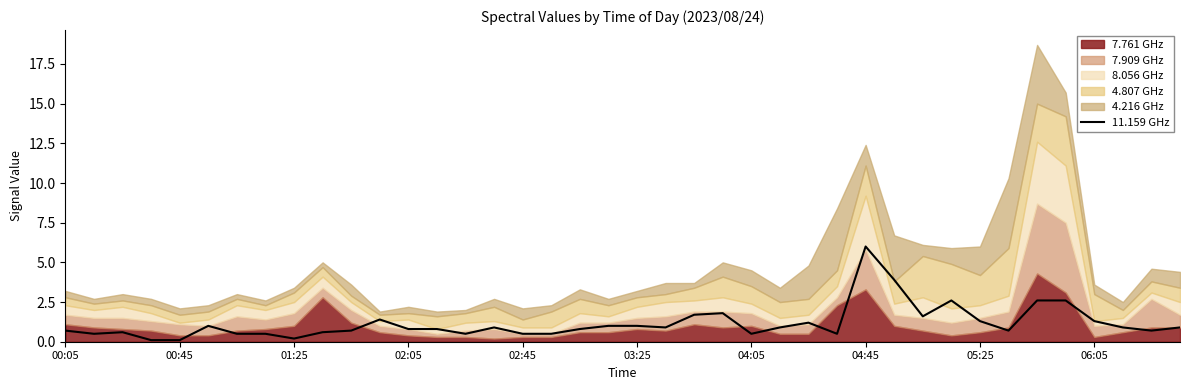

How many points are higher than both their immediate neighbors (excluding endpoints)?

8